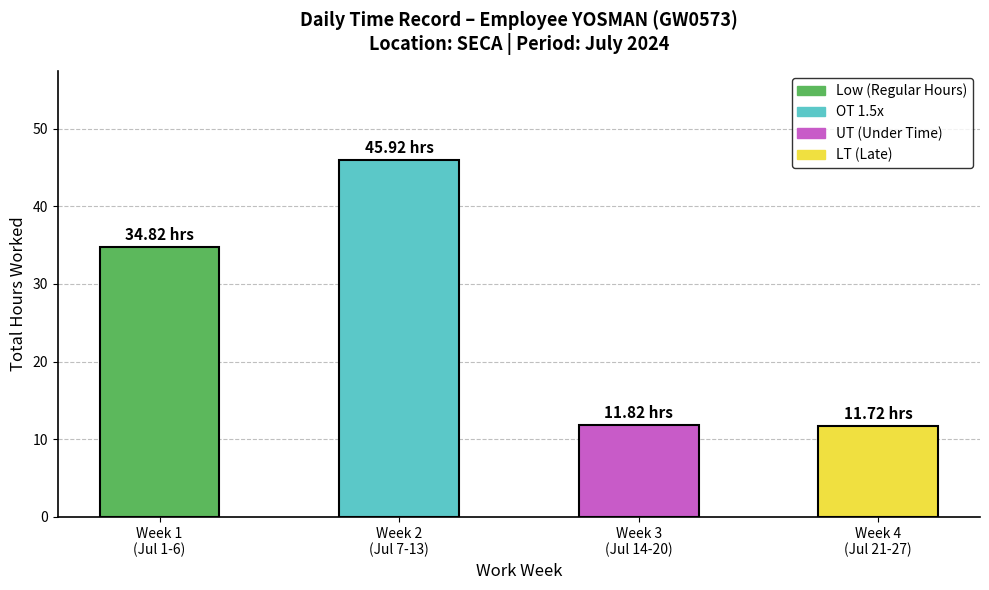

What is the ratio of the value at Week 4
(Jul 21-27) to the value at Week 2
(Jul 7-13)?

0.3